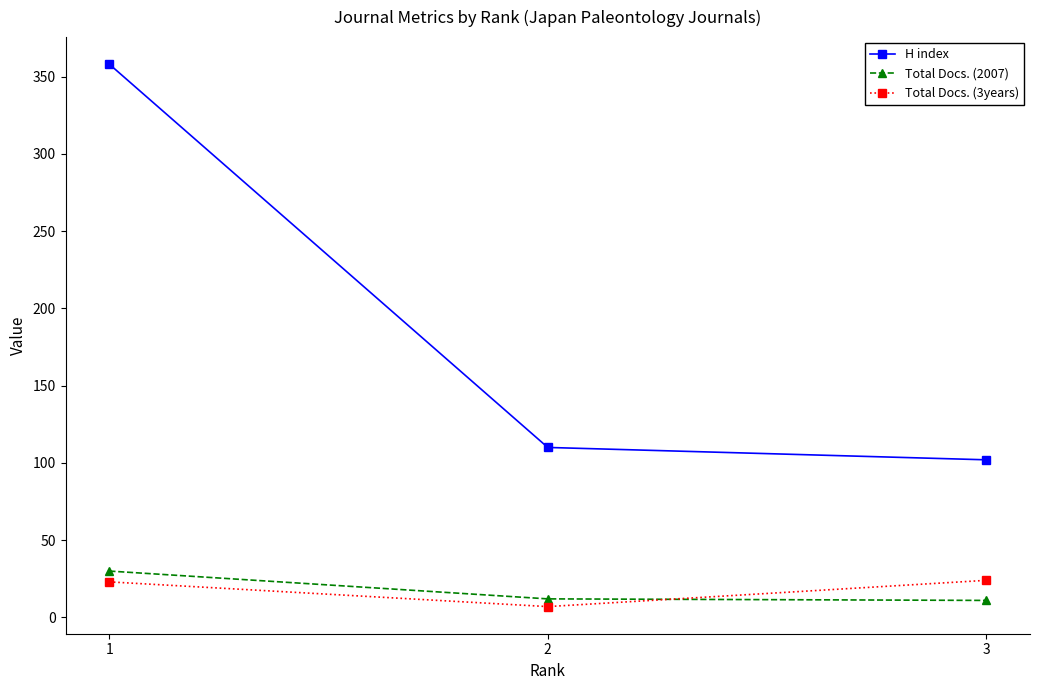

How many categories are shown in the chart?

3